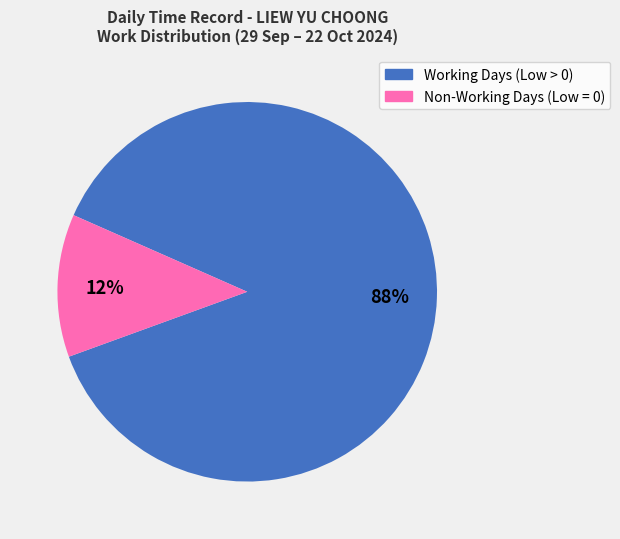

Between Working Days (Low > 0) and Non-Working Days (Low = 0), which is larger?

Working Days (Low > 0)